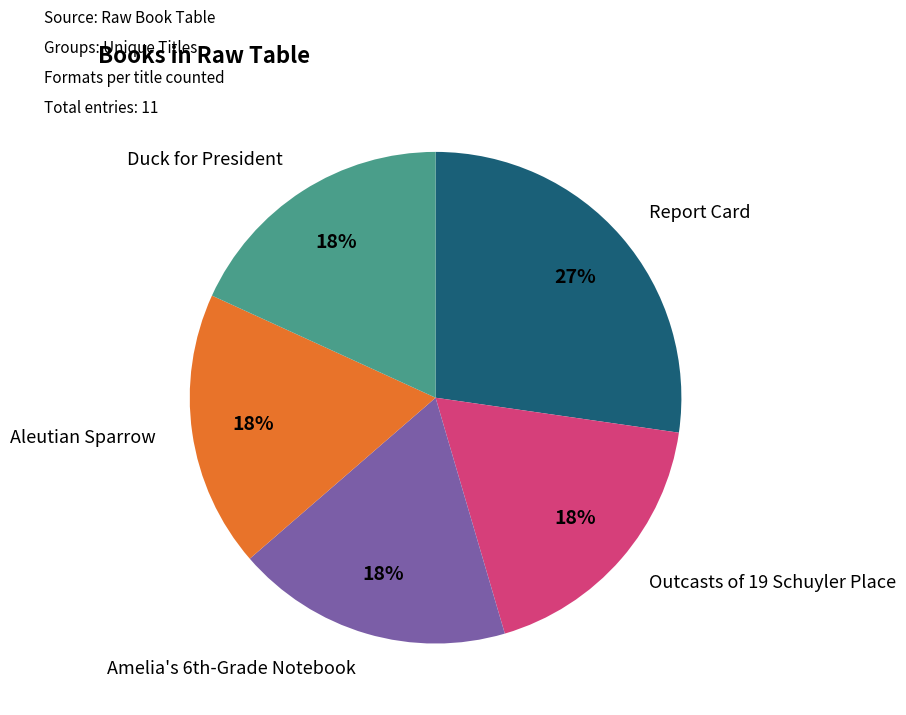

Count the number of slices in the pie.

5